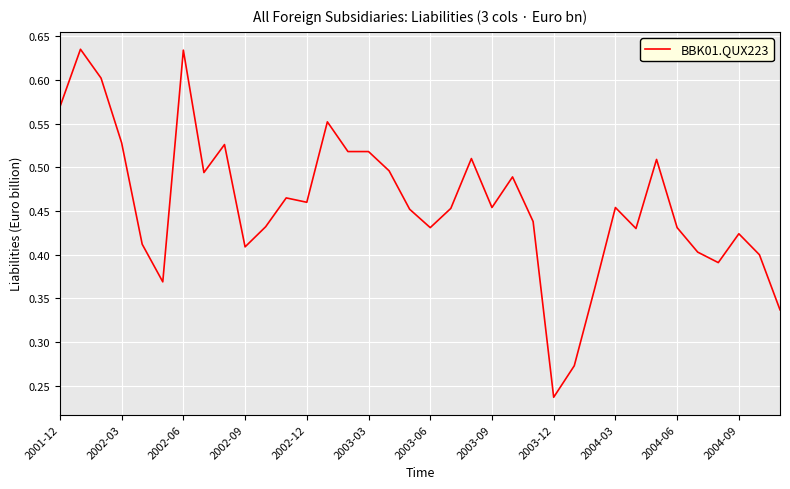

Count the values in the range 0 to 1.

36